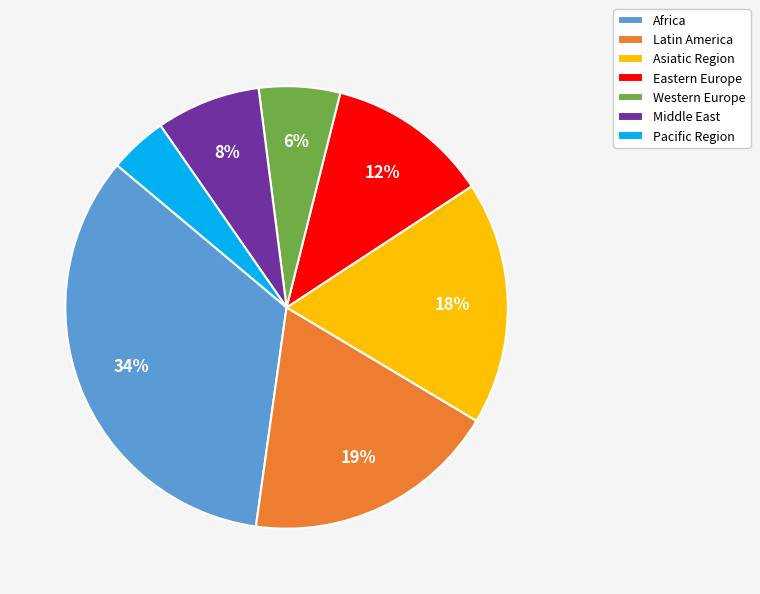

True or false: Asiatic Region accounts for 32% of the total.

False